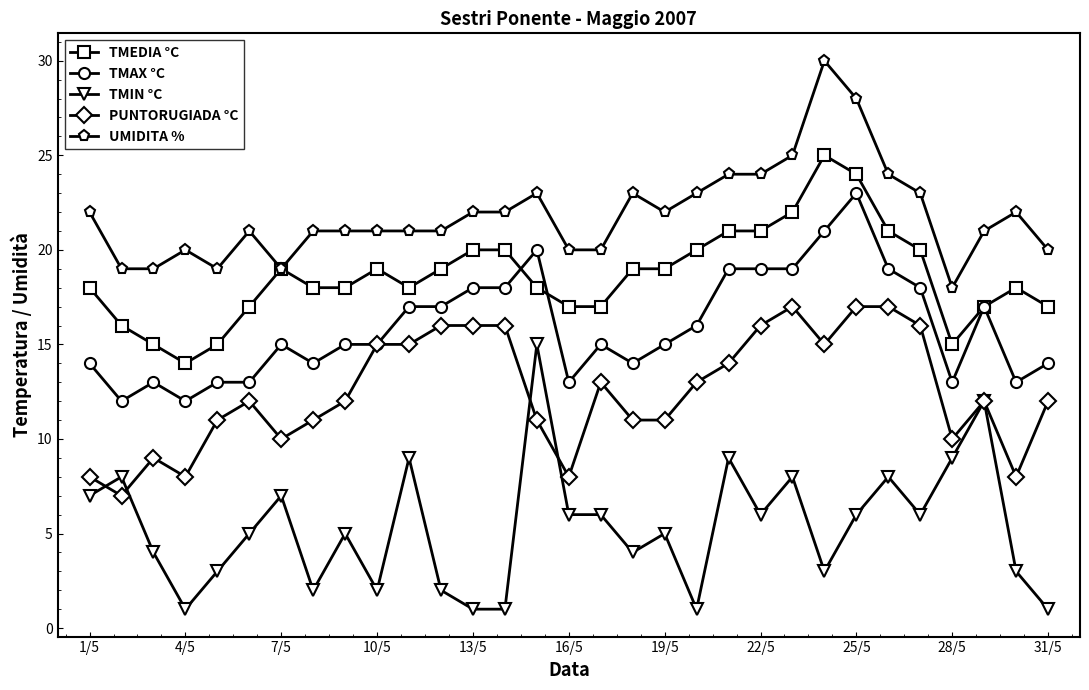

Which series has the largest range (max minus min)?

TMIN °C